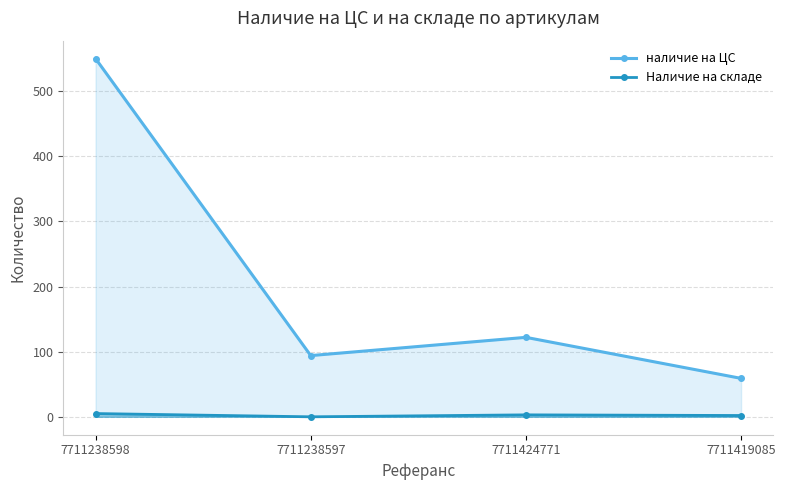

Reading left to right, extract all data points from this chart.

наличие на ЦС: 550	94	122	59
Наличие на складе: 5	0	3	2